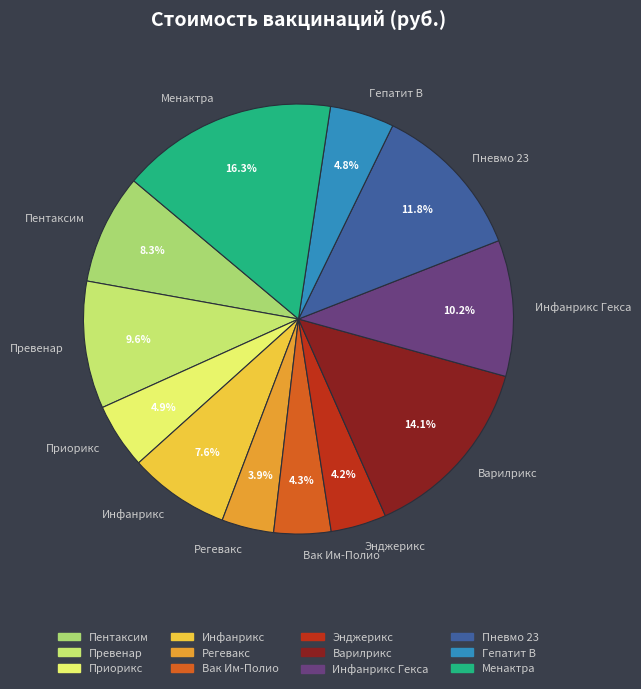

What percentage is the Варилрикс slice, to the nearest percent?

14%